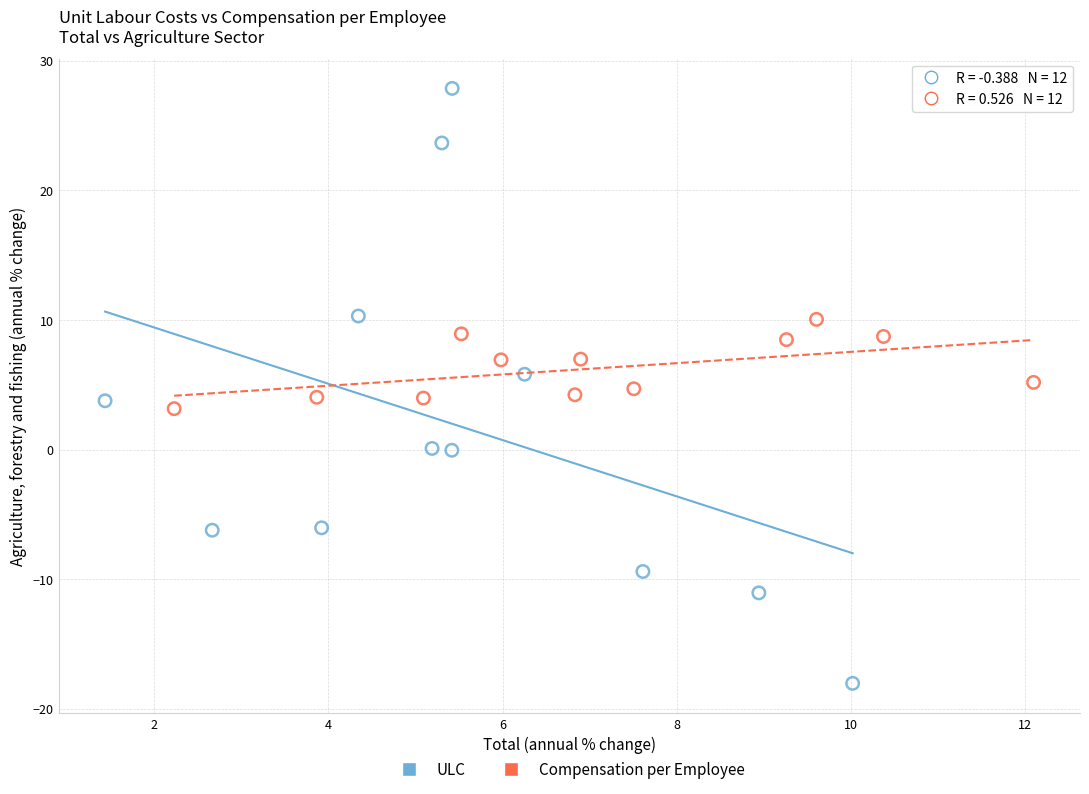

Which series contains the lowest Y value?

ULC